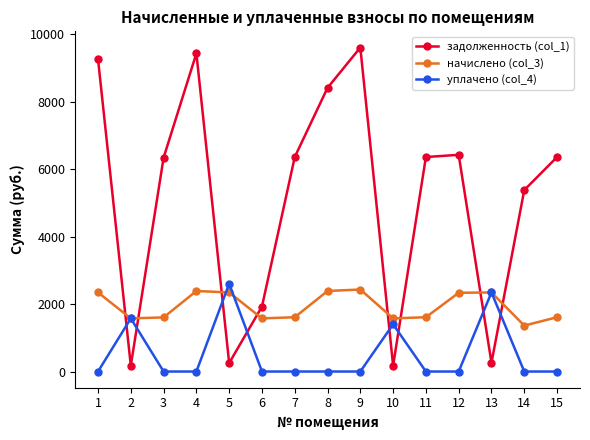

What is the value of the начислено (col_3) point at the 4th from the left?

2386.3